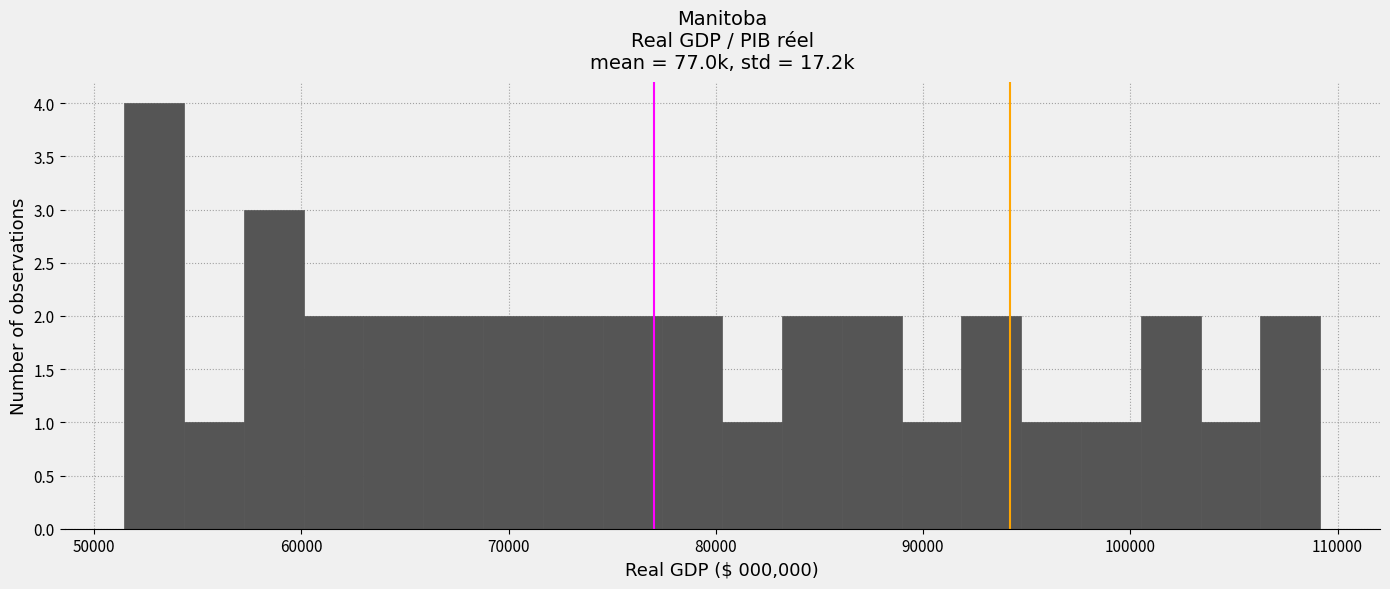

Around what value on the x-axis is the tallest bar? Give the approximate position of its centre, as read against the axis.

53000